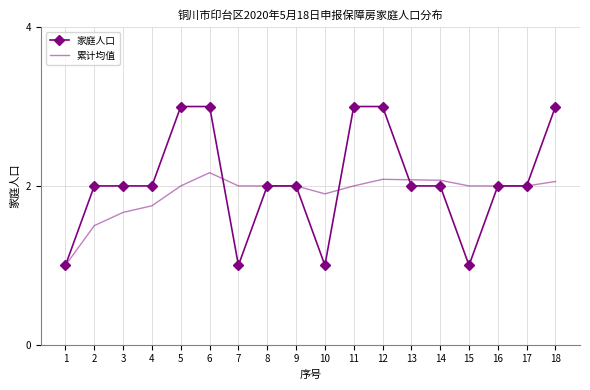

At 5, list the series in order from largest to smallest.

家庭人口, 累计均值